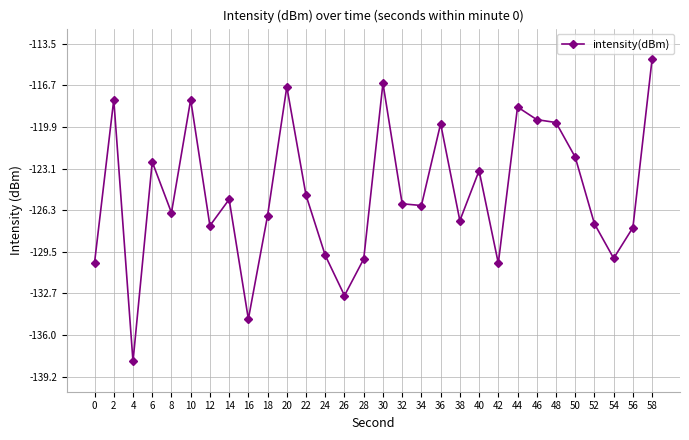

What is the difference between the maximum and minimum values?

23.3